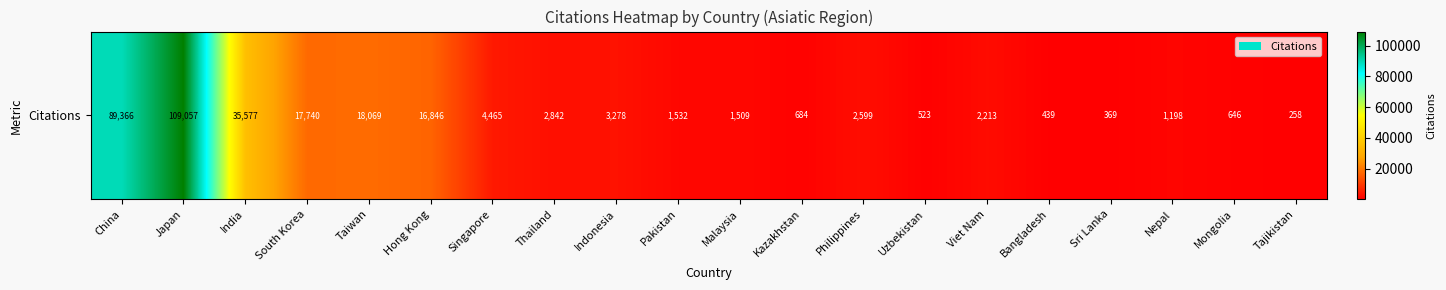

At which category does the chart reach its minimum across all series?

Tajikistan